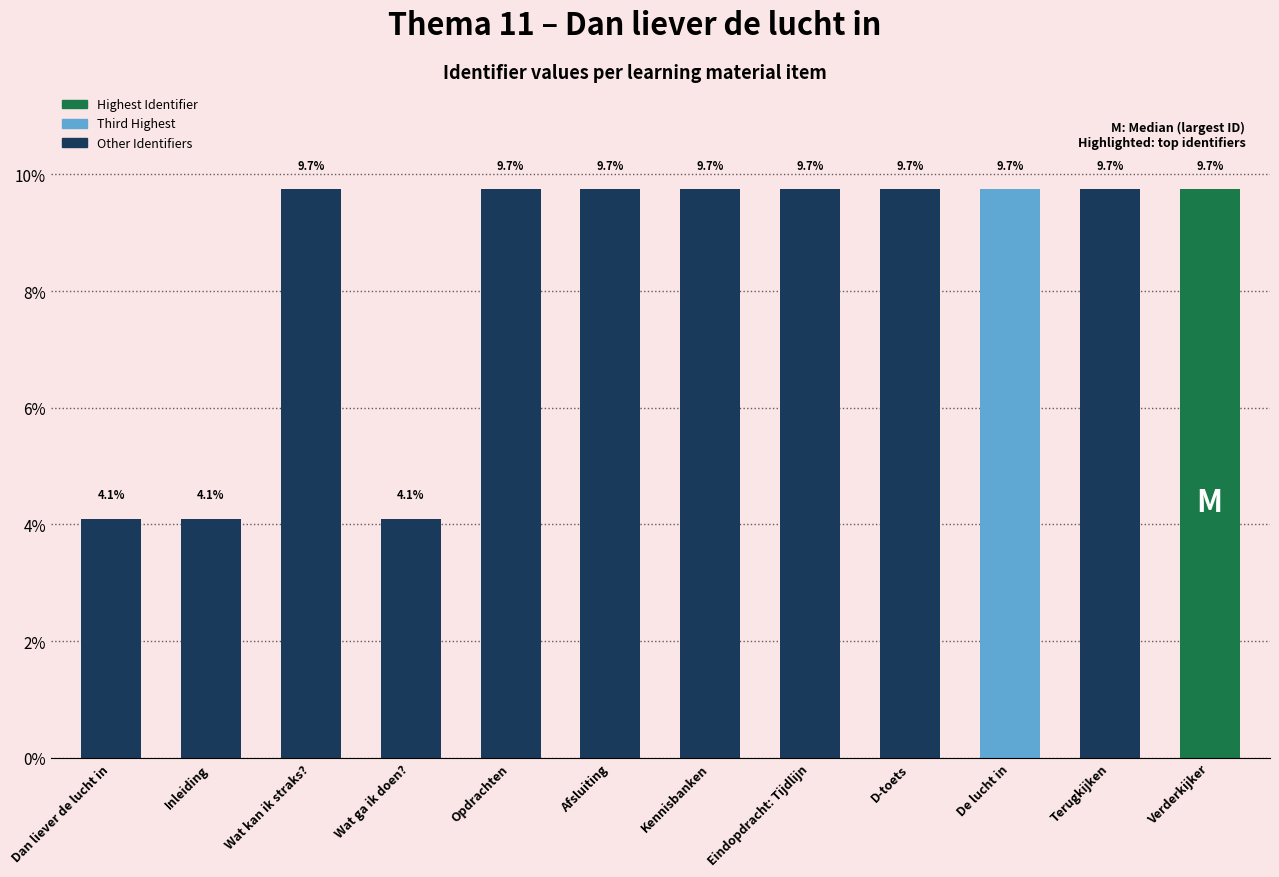

What is the sum of the values at Opdrachten and D-toets?

19.5